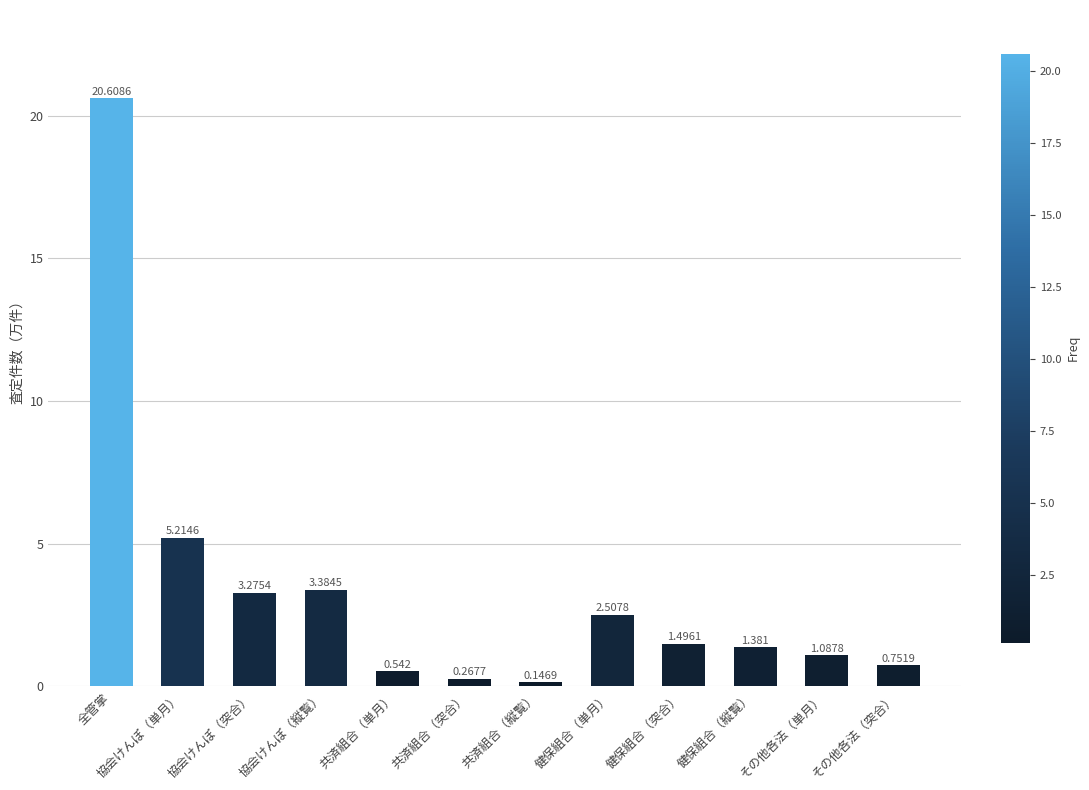

Which has a higher value, 健保組合（突合） or 共済組合（単月）?

健保組合（突合）